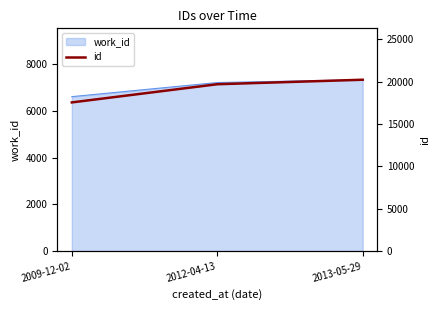

Reading right to left, transcribe all the data shown in this chart.

20217	19686	17541